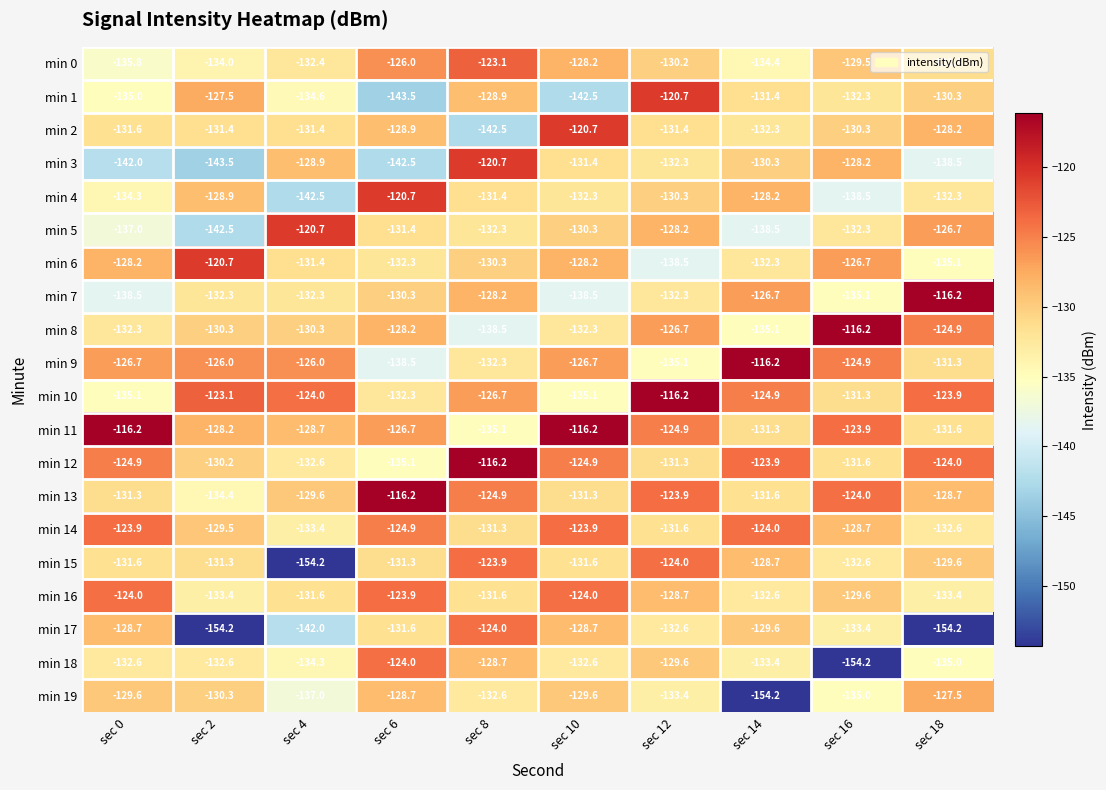

At which label does min 10 first exceed -124?

sec 2